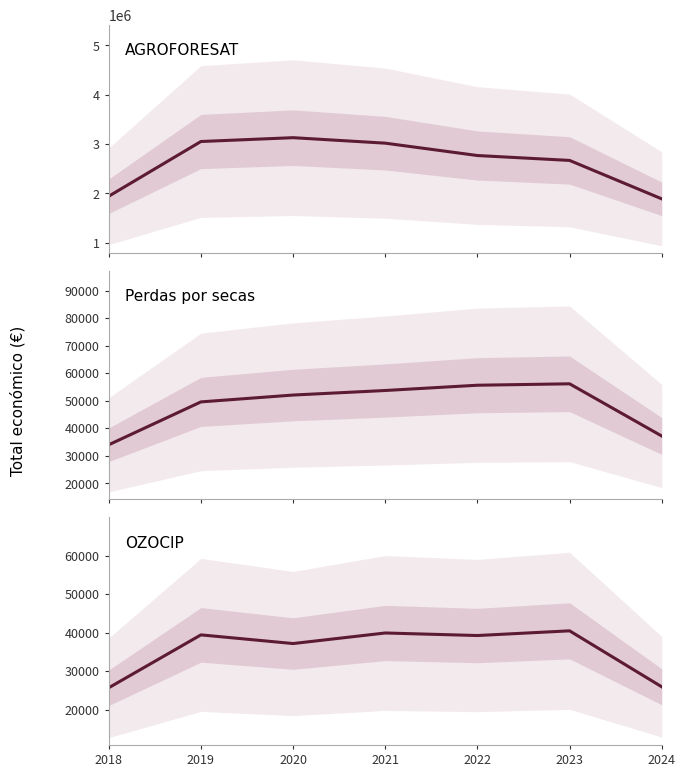

What is the sum of the Perdas por secas values at 2023 and 2024?

93347.1